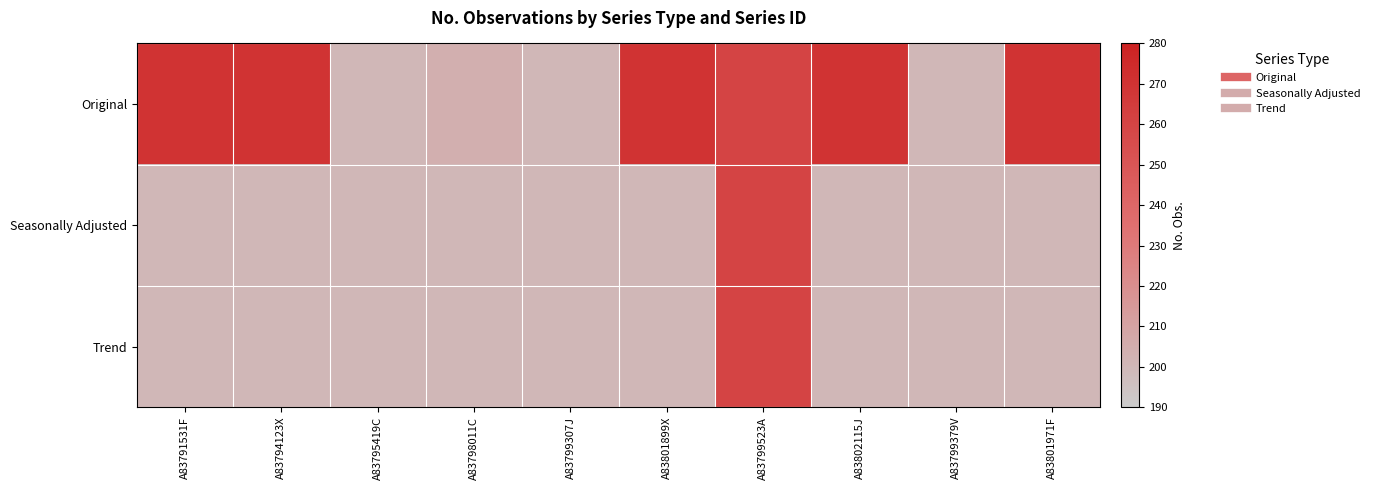

Reading left to right, list all the values displayed in this chart.

Original: A83791531F=270	A83794123X=270	A83795419C=200	A83798011C=204	A83799307J=200	A83801899X=270	A83799523A=260	A83802115J=270	A83799379V=200	A83801971F=270
Seasonally Adjusted: A83791531F=200	A83794123X=200	A83795419C=200	A83798011C=200	A83799307J=200	A83801899X=200	A83799523A=260	A83802115J=200	A83799379V=200	A83801971F=200
Trend: A83791531F=200	A83794123X=200	A83795419C=200	A83798011C=200	A83799307J=200	A83801899X=200	A83799523A=260	A83802115J=200	A83799379V=200	A83801971F=200